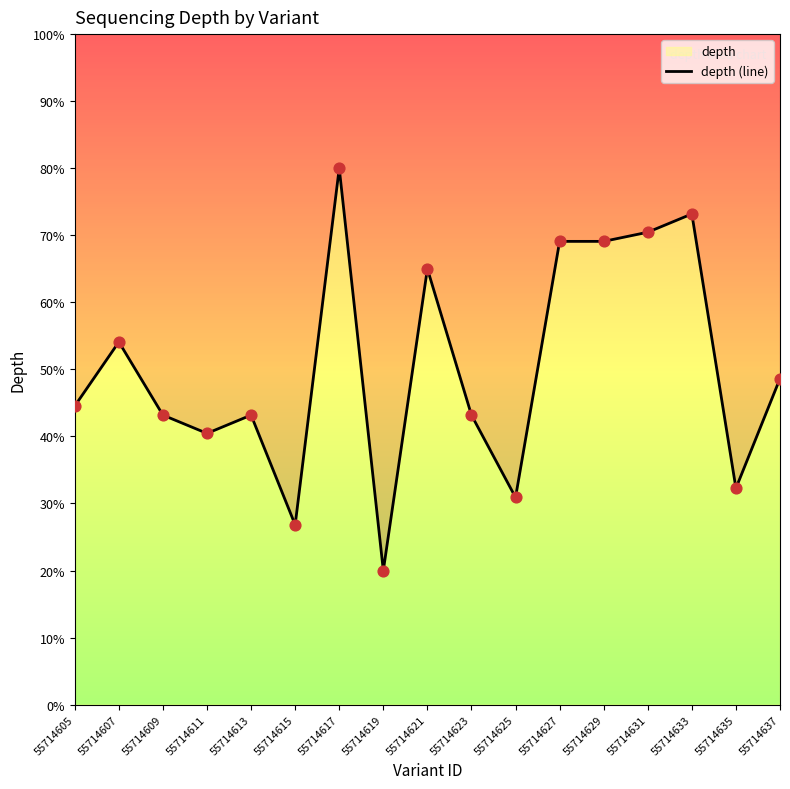

What is the ratio of the value at 55714633 to the value at 55714611?

1.8